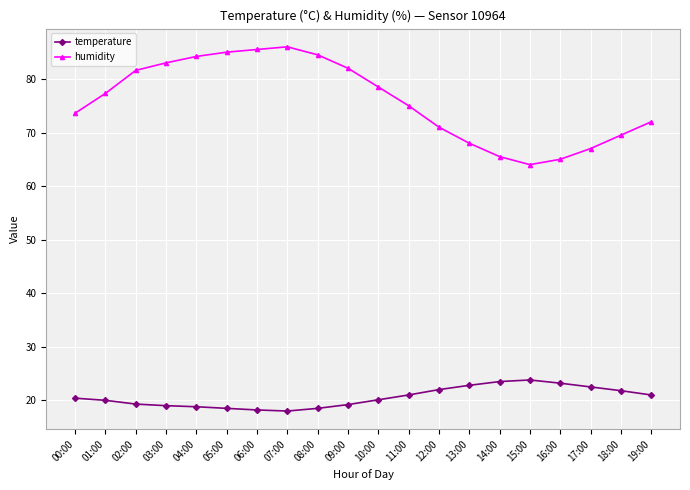

True or false: humidity and temperature cross at least once.

False